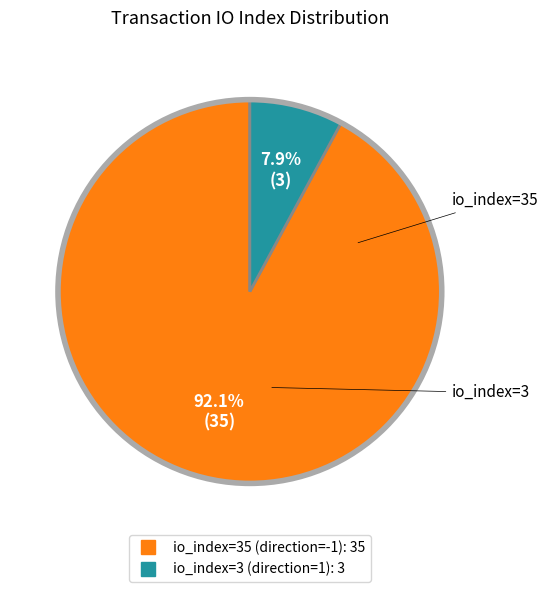

To the nearest percent, what percentage of the pie is io_index=35 (direction=-1)?

92%